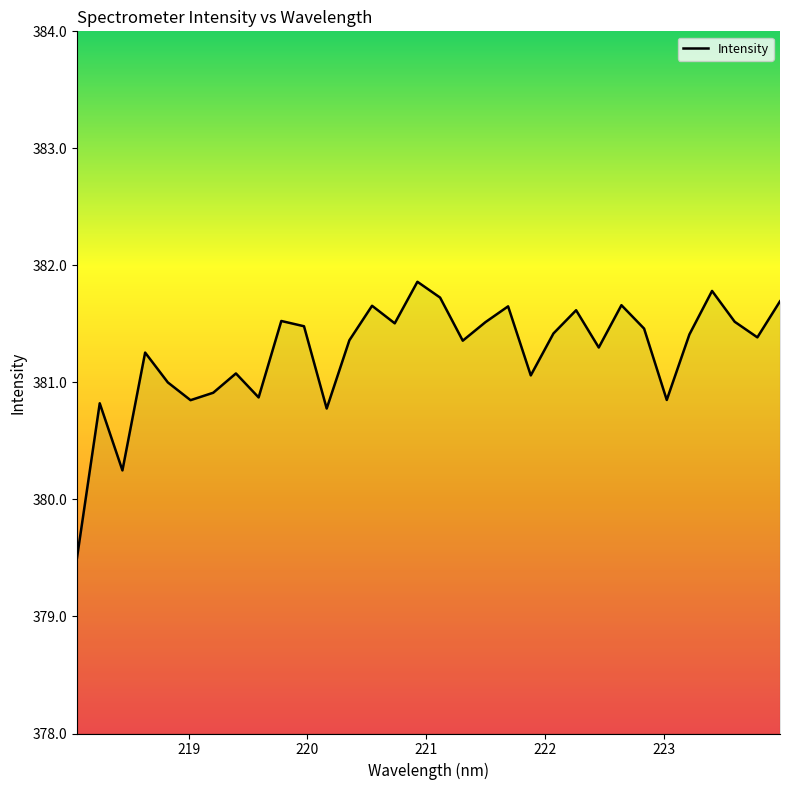

What is the minimum value shown in the chart?

379.5